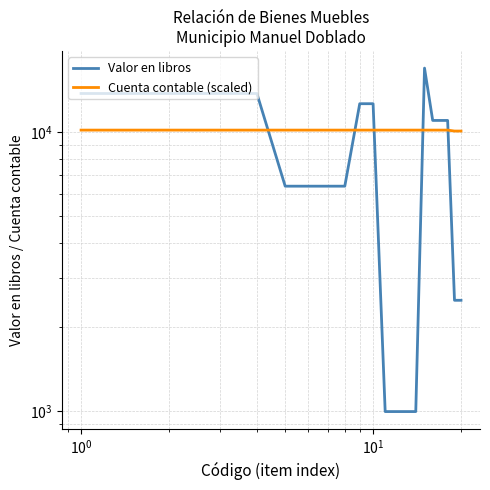

Does the chart have visible grid lines?

Yes